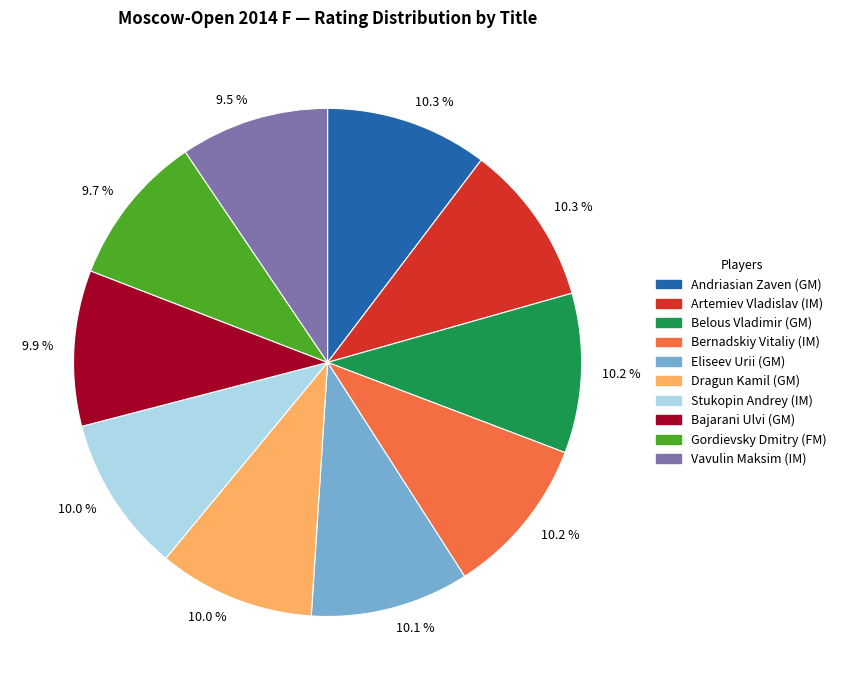

How many segments does this pie chart have?

10